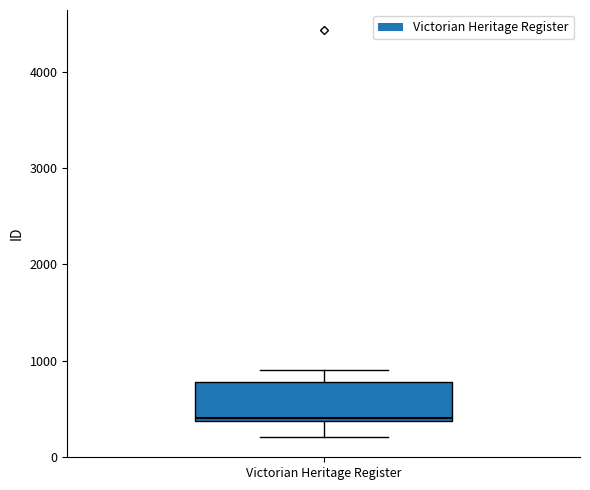

Where is the upper edge of the box for Victorian Heritage Register on the y-axis? The values are not printed on the chart, so give them approximately, as read against the axis.

800